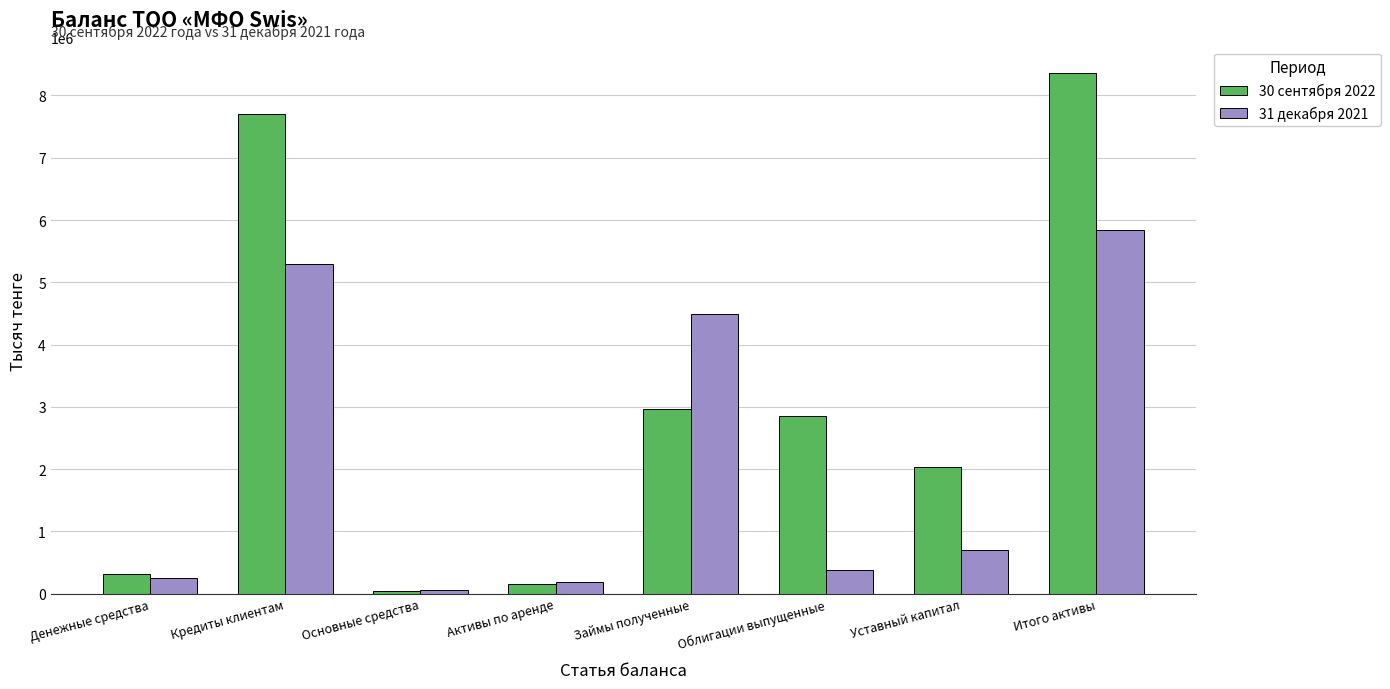

What is the value of the 30 сентября 2022 bar at the 6th from the left?

2859384.6